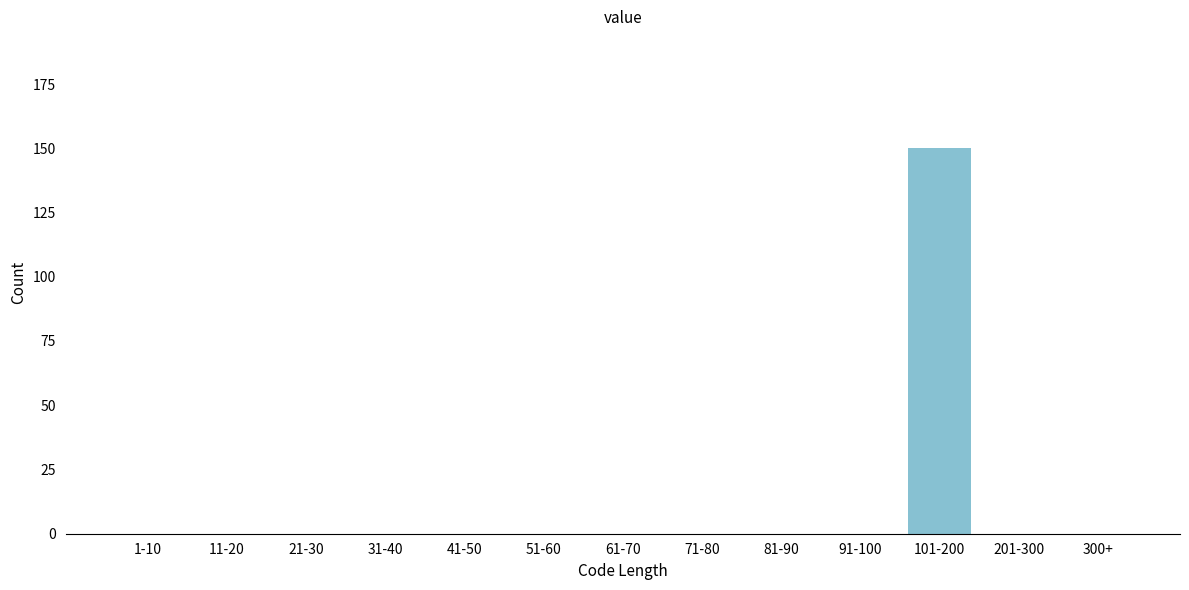

What is the greatest value displayed?

150